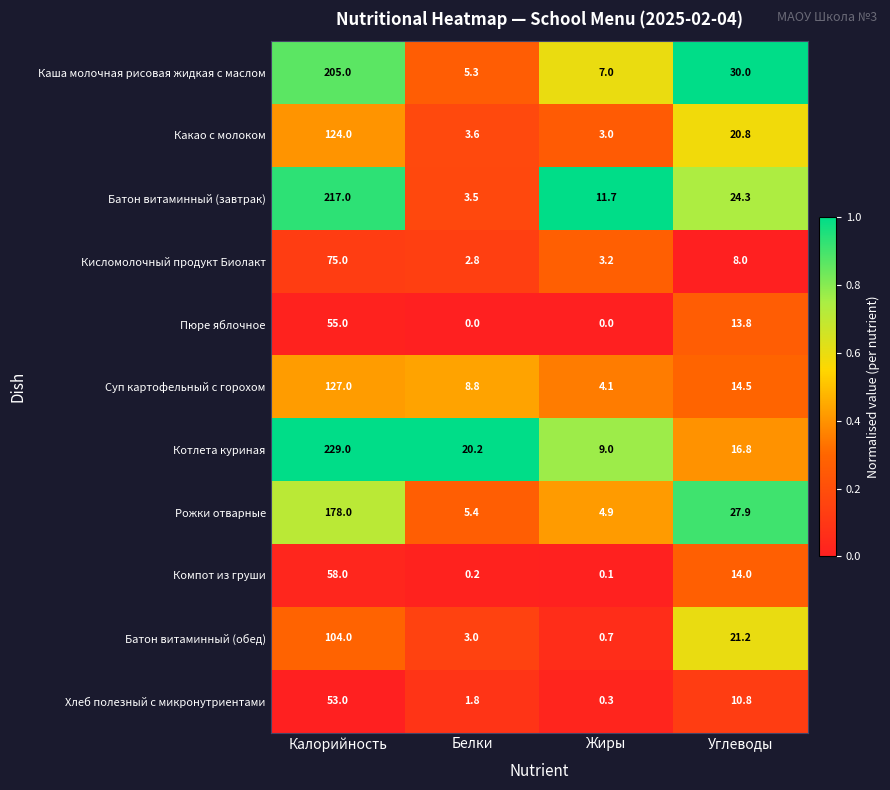

Which series changed the most between Белки and Жиры?

Котлета куриная